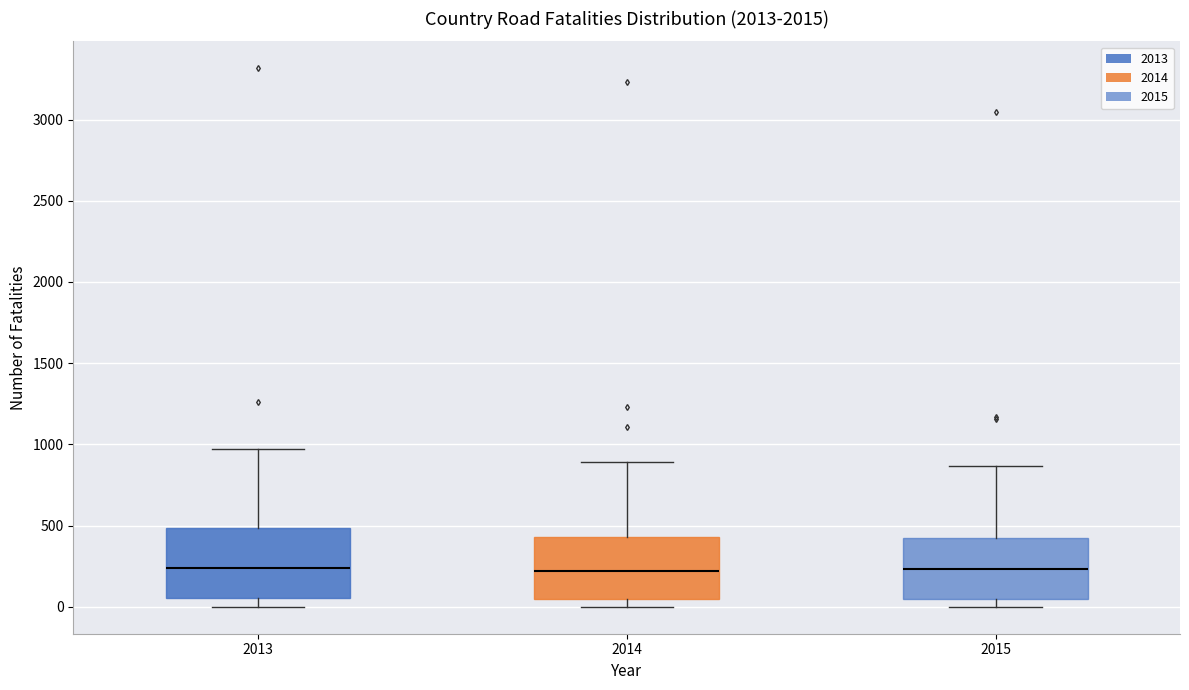

Where is the lower edge of the box at x = 2015 on the y-axis? The values are not printed on the chart, so give them approximately, as read against the axis.

50